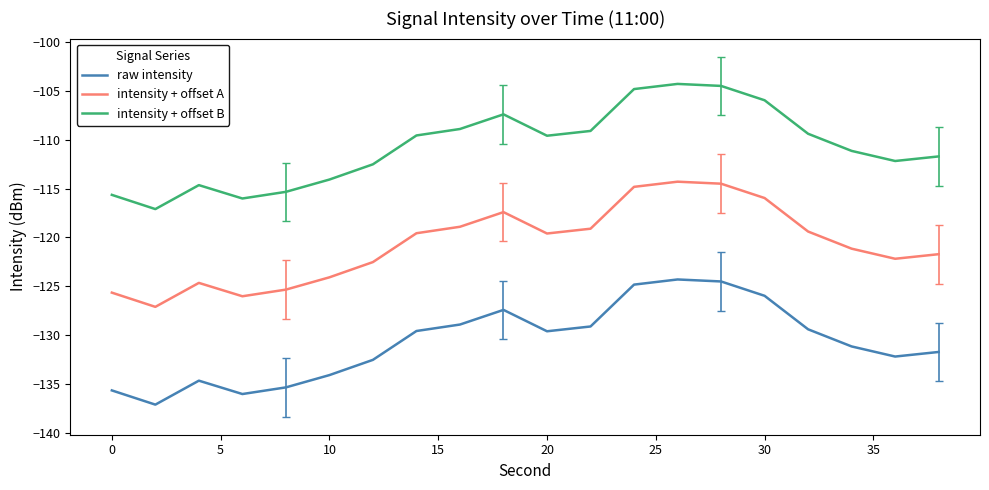

What is the lowest value of the raw intensity series?

-137.1